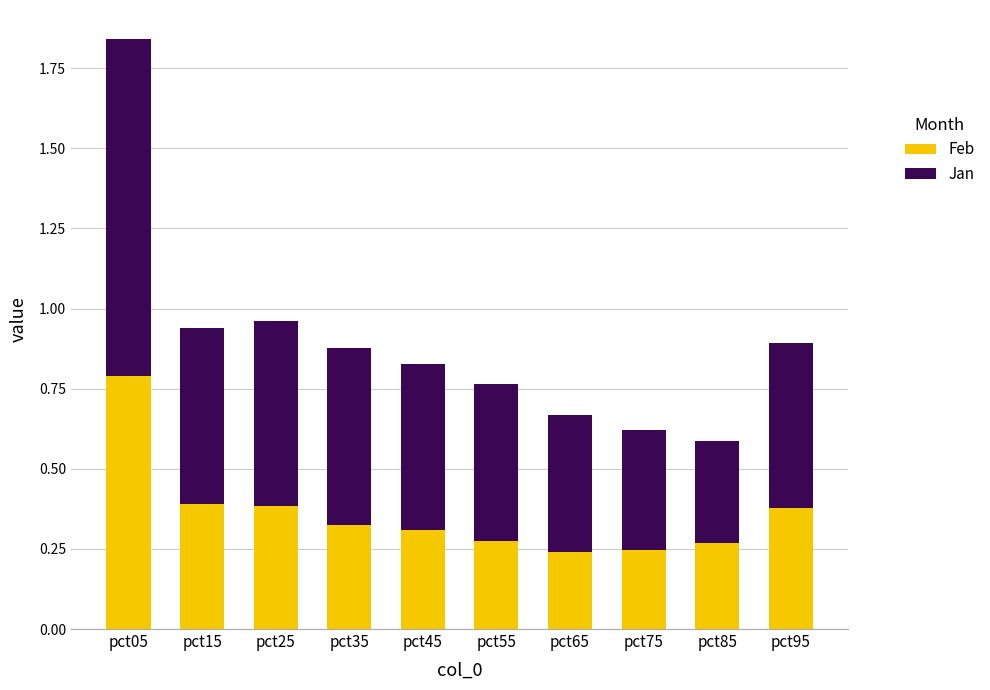

At which label does Feb reach its peak?

pct05